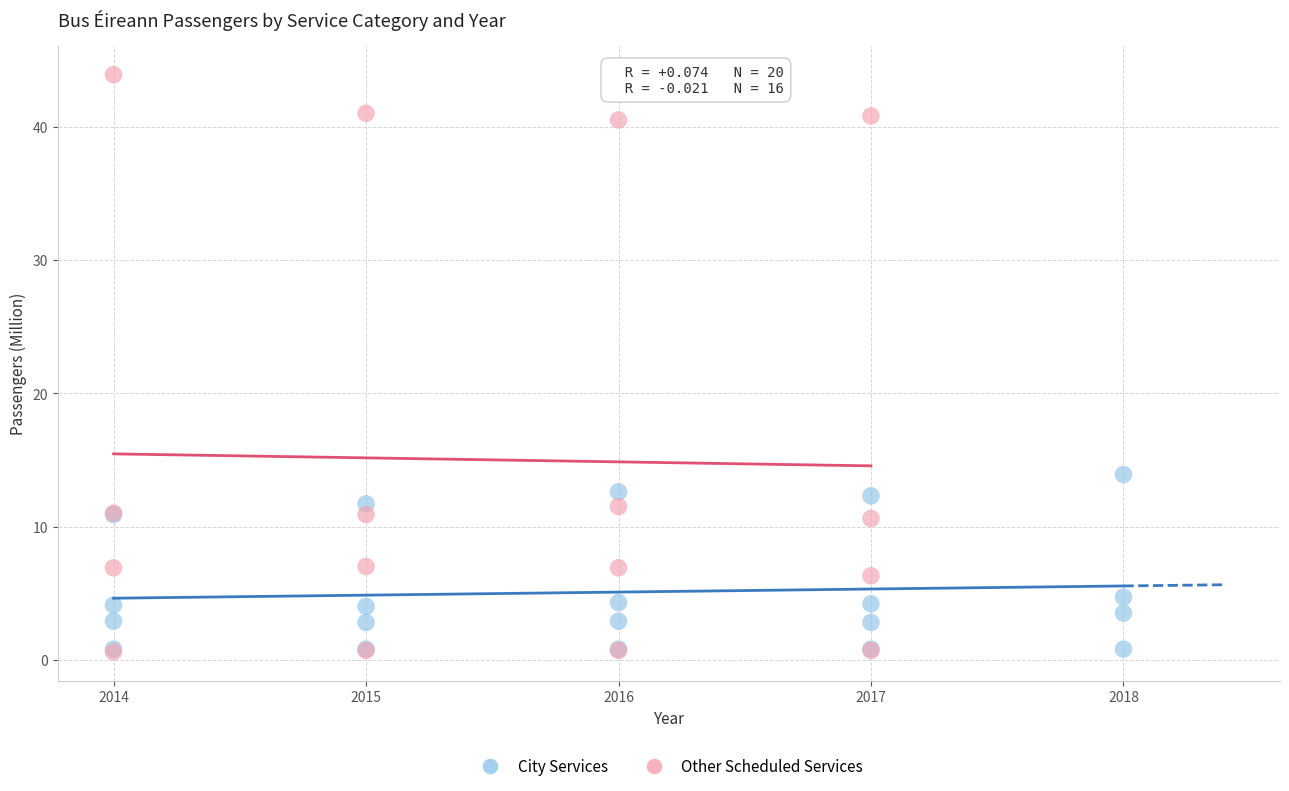

Which series has the widest spread of Y values?

Other Scheduled Services